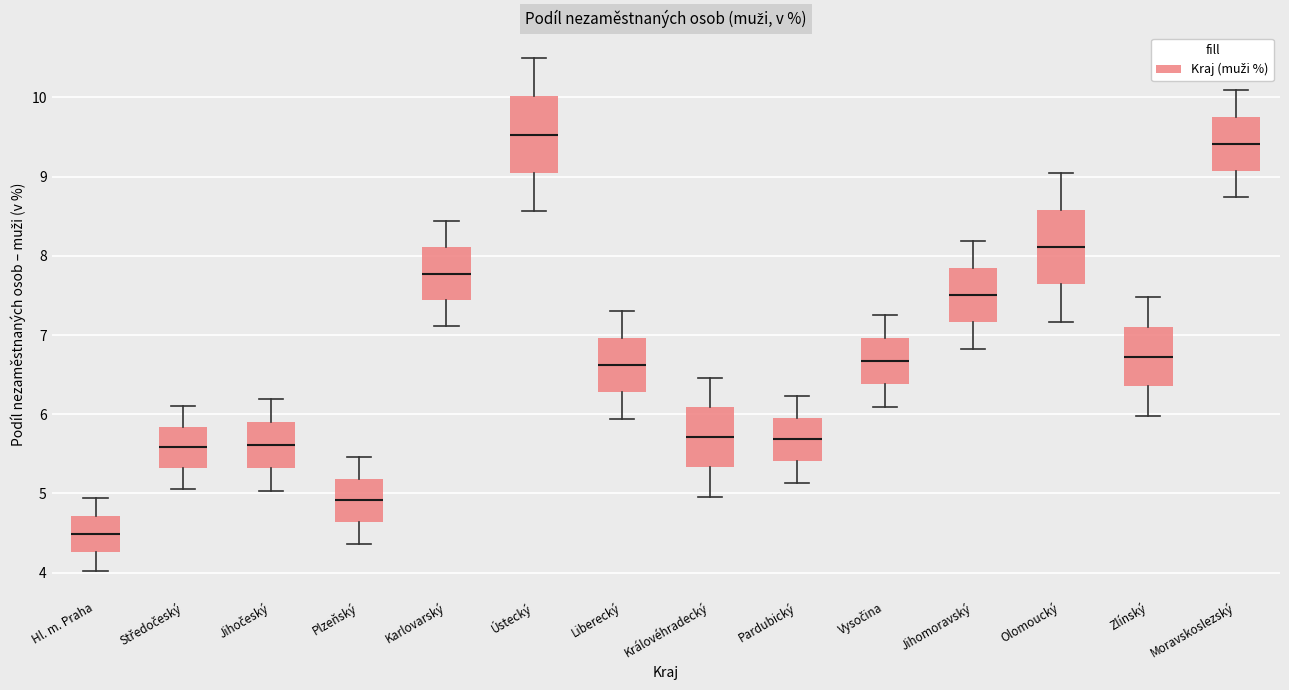

Which box has the lowest median line?

Hl. m. Praha